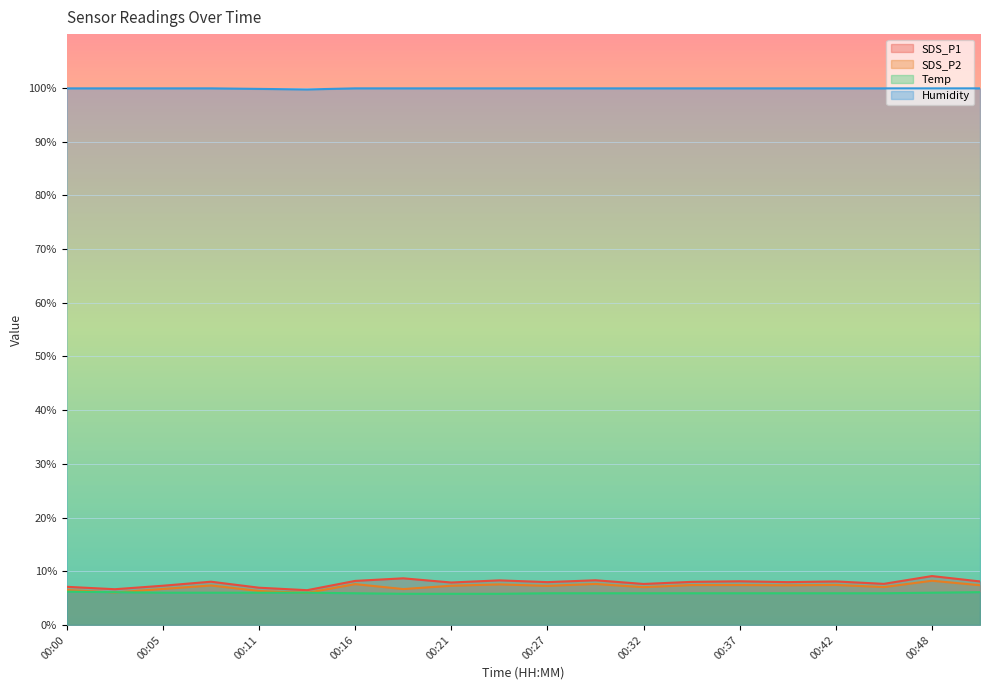

Rank the series at 00:34 from highest to lowest value.

Humidity, SDS_P1, SDS_P2, Temp